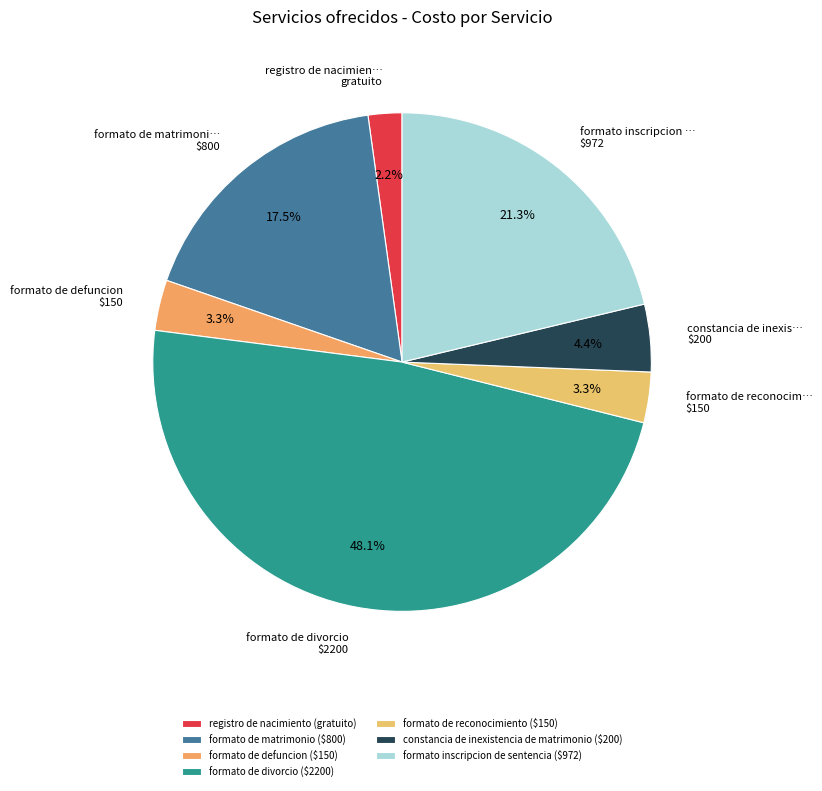

What is the smallest slice in the pie chart?

registro de nacimiento